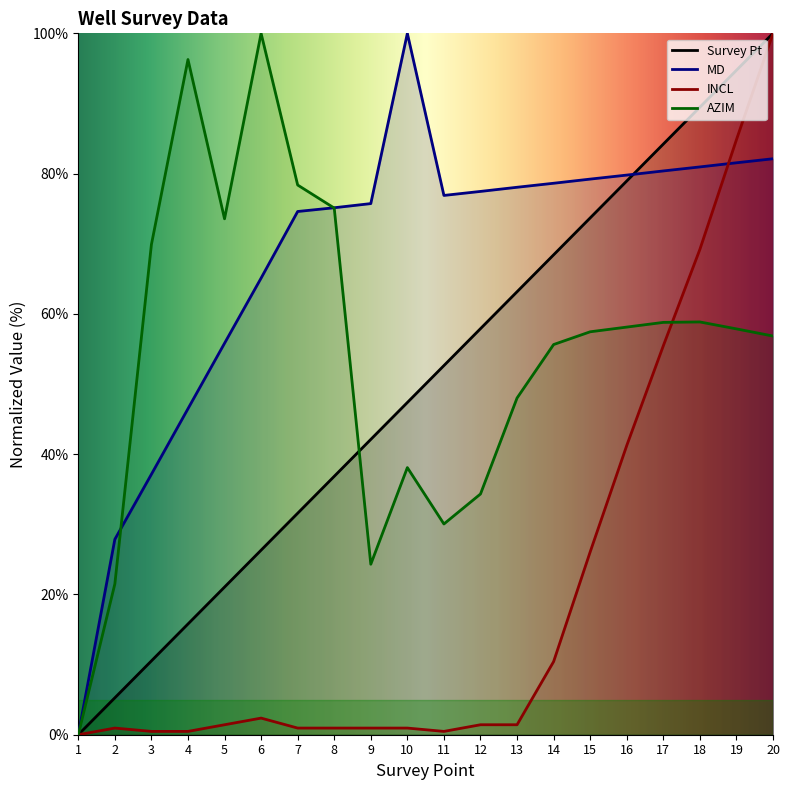

The value of MD at 19 is 143.2. True or false?

False